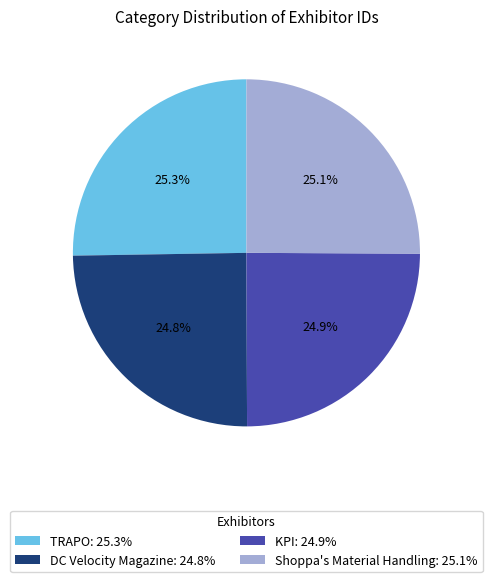

True or false: KPI accounts for 40% of the total.

False